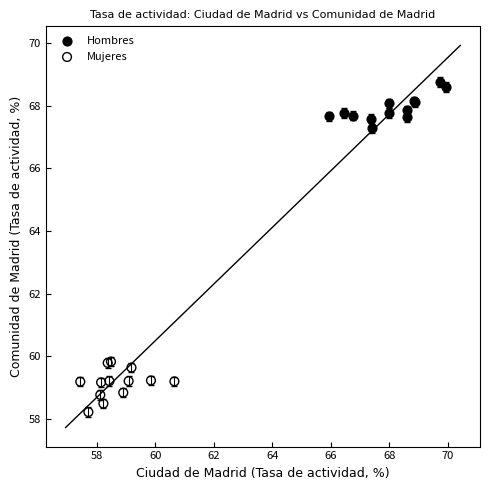

Which series reaches the minimum Y coordinate?

Mujeres